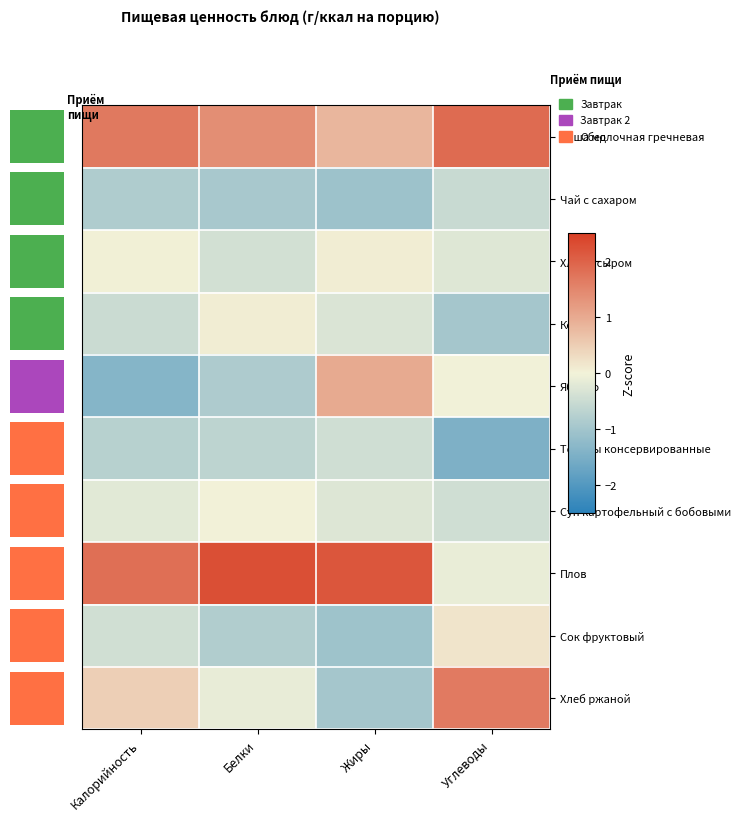

At which label does Сок фруктовый reach its minimum?

Жиры